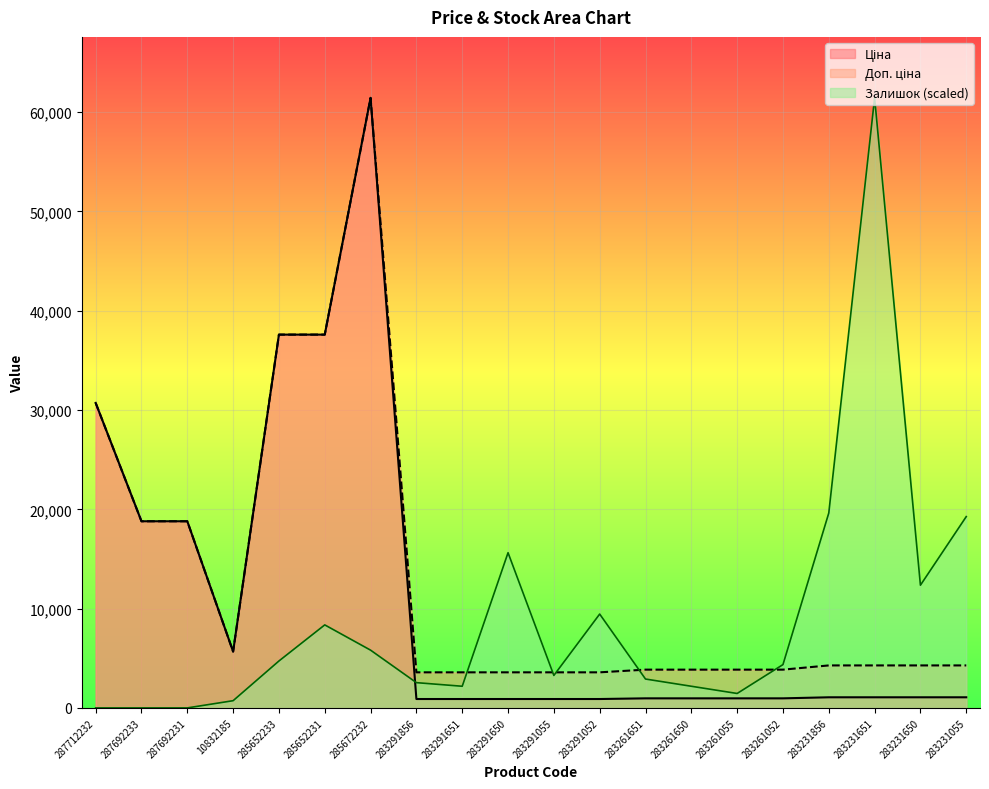

Is the value of Ціна at 283261651 greater than the value of Залишок at 285672232?

No